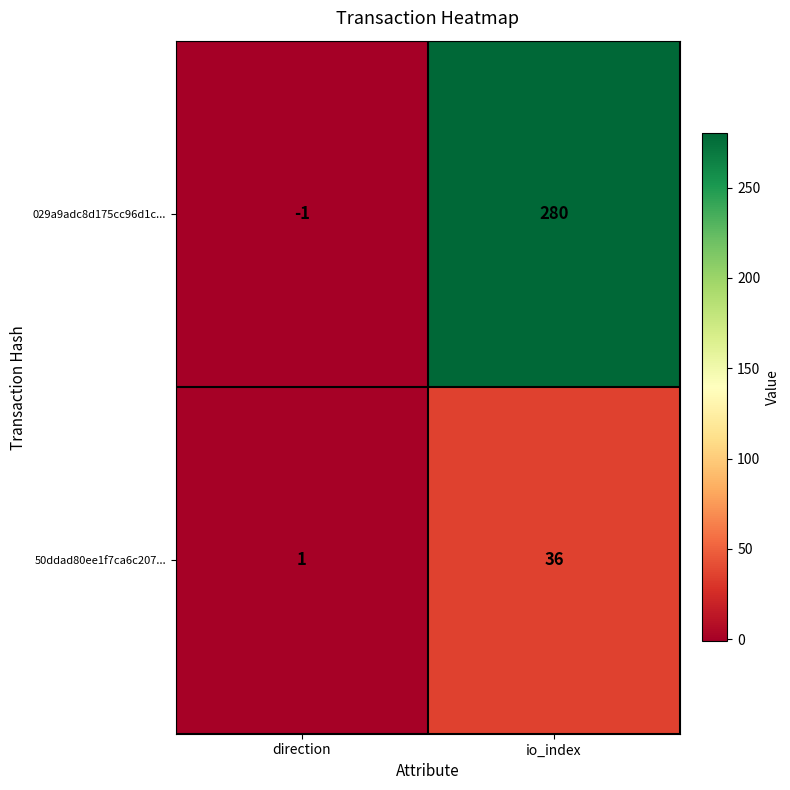

The 029a9adc8d175cc96d1c... series shows -1 at direction. True or false?

True